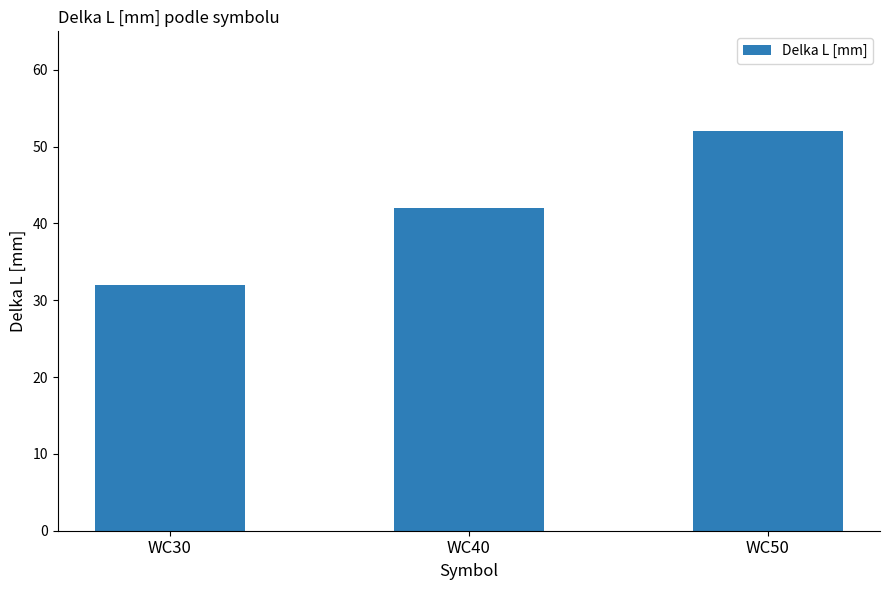

What is the smallest value displayed?

32